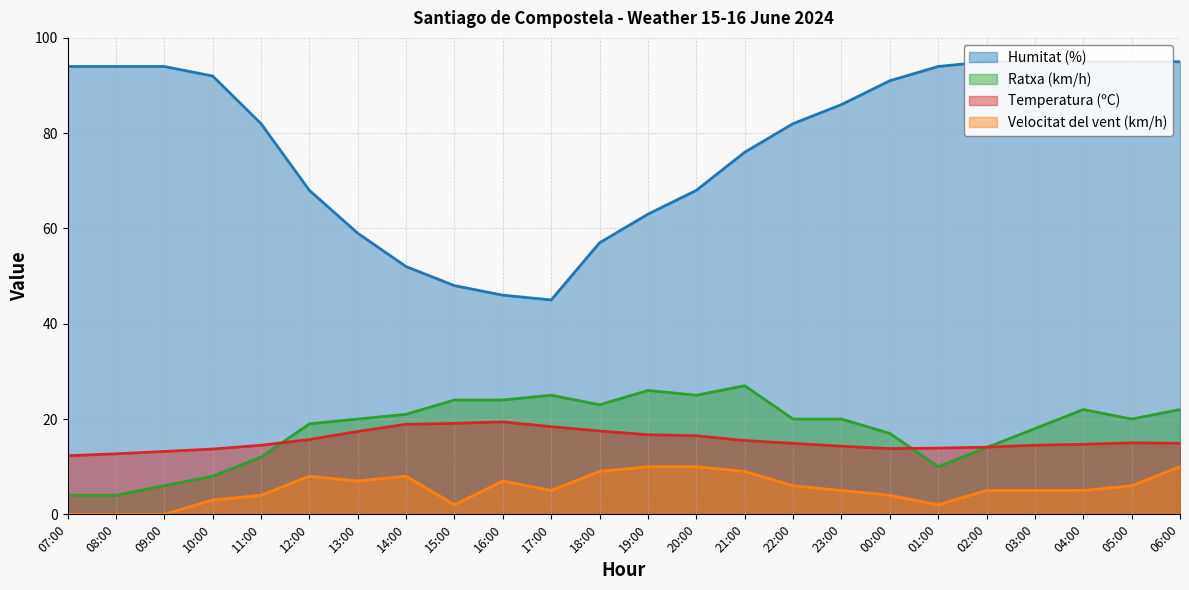

True or false: Velocitat del vent (km/h) and Temperatura (ºC) cross at least once.

False